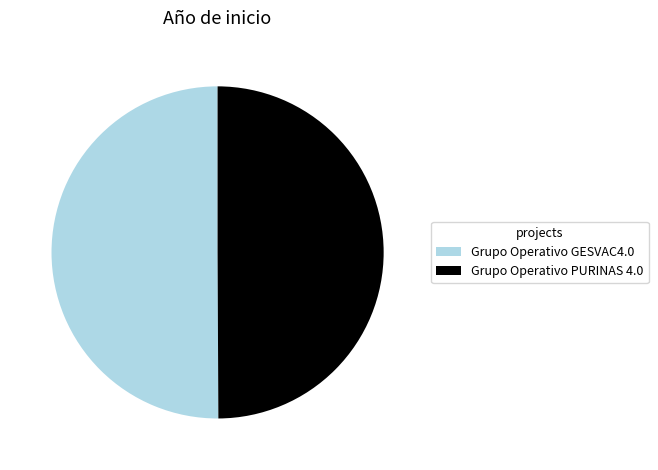

How many slices are in this pie chart?

2